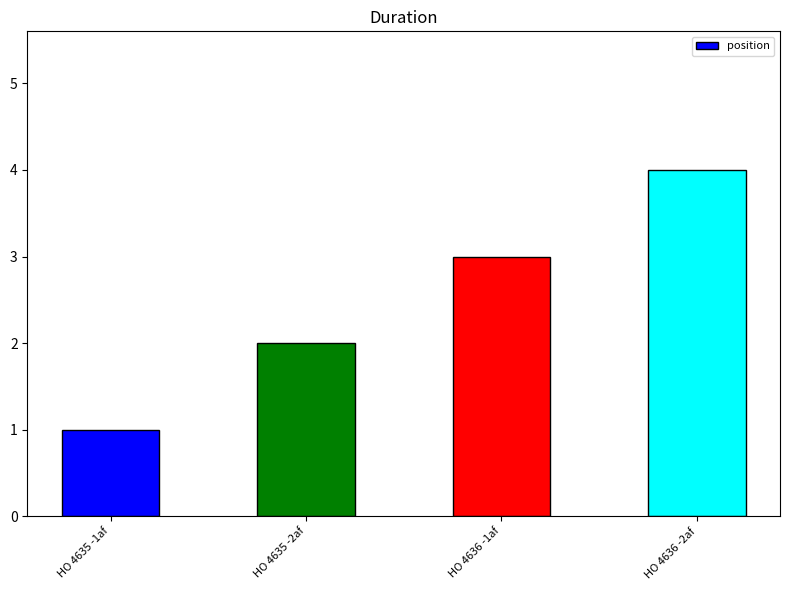

What is the label of the 2nd bar from the right?

HO 4636 -1af